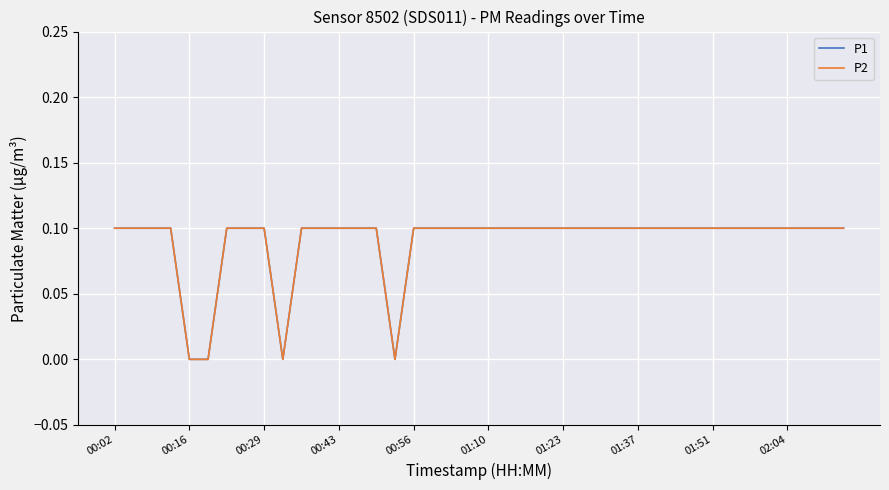

Where is P1 nearest to the value 0?

00:16